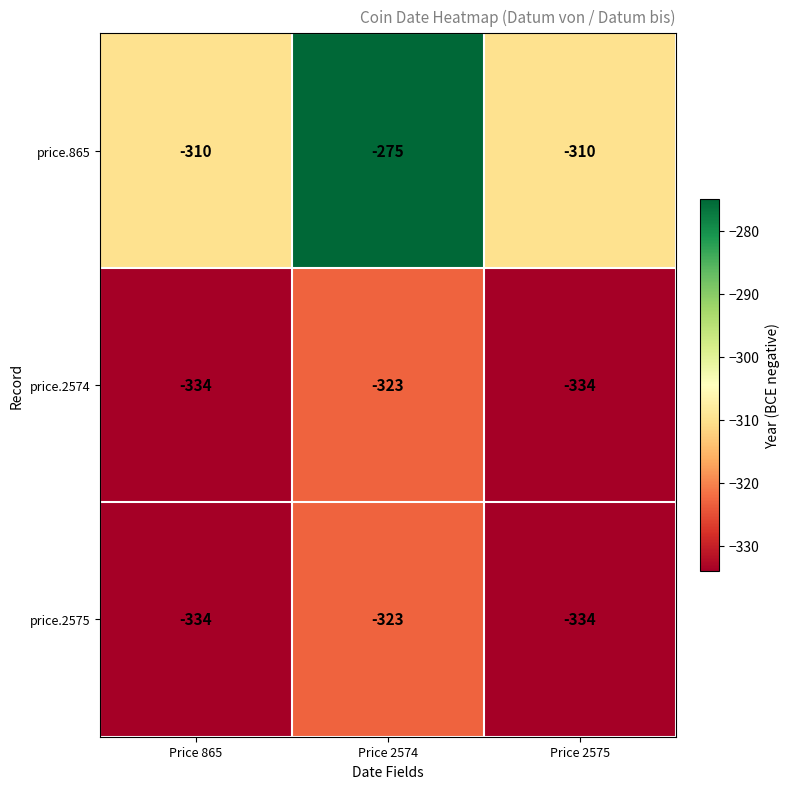

What is the difference between the highest and lowest values at Price 865?

24